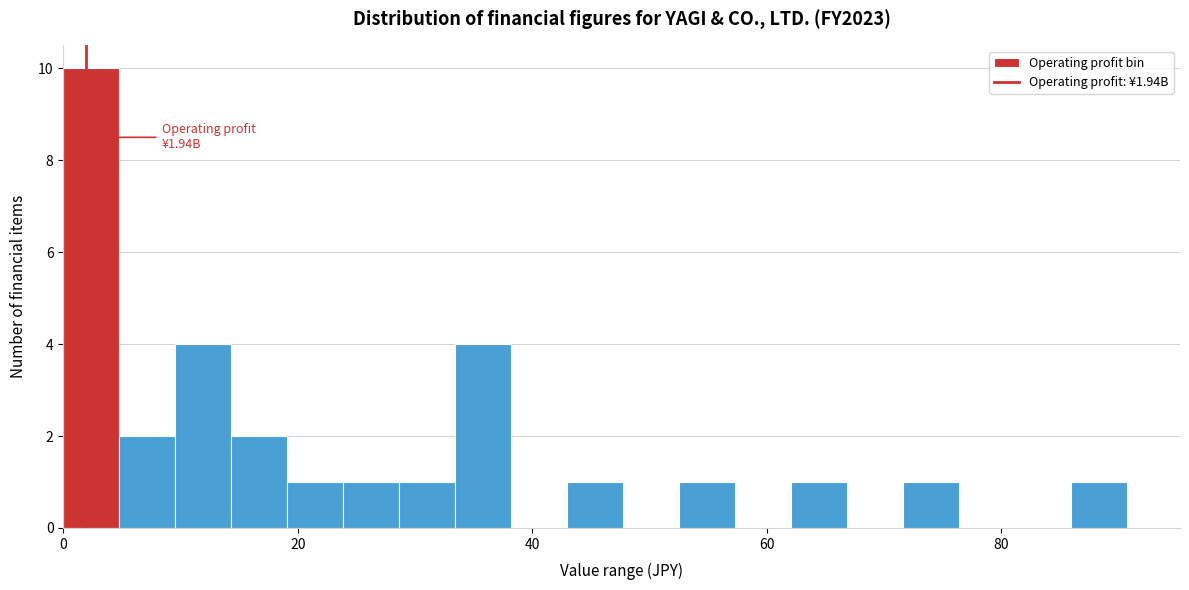

Read against the x-axis, roughly where is the centre of the tallest bar?

2